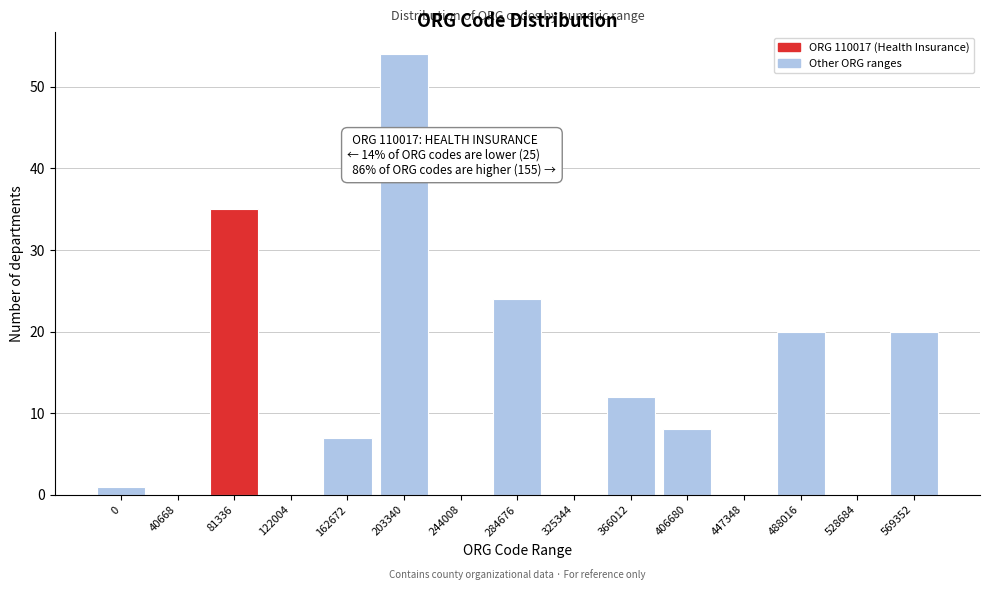

Reading right to left, transcribe all the data shown in this chart.

569352=20	528684=0	488016=20	447348=0	406680=8	366012=12	325344=0	284676=24	244008=0	203340=54	162672=7	122004=0	81336=35	40668=0	0=1